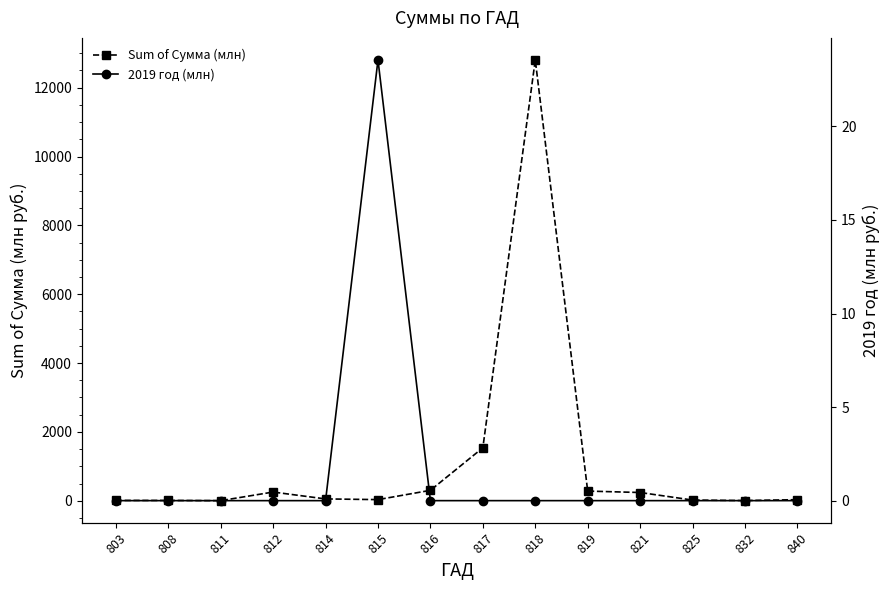

How many lines are shown in the chart?

2